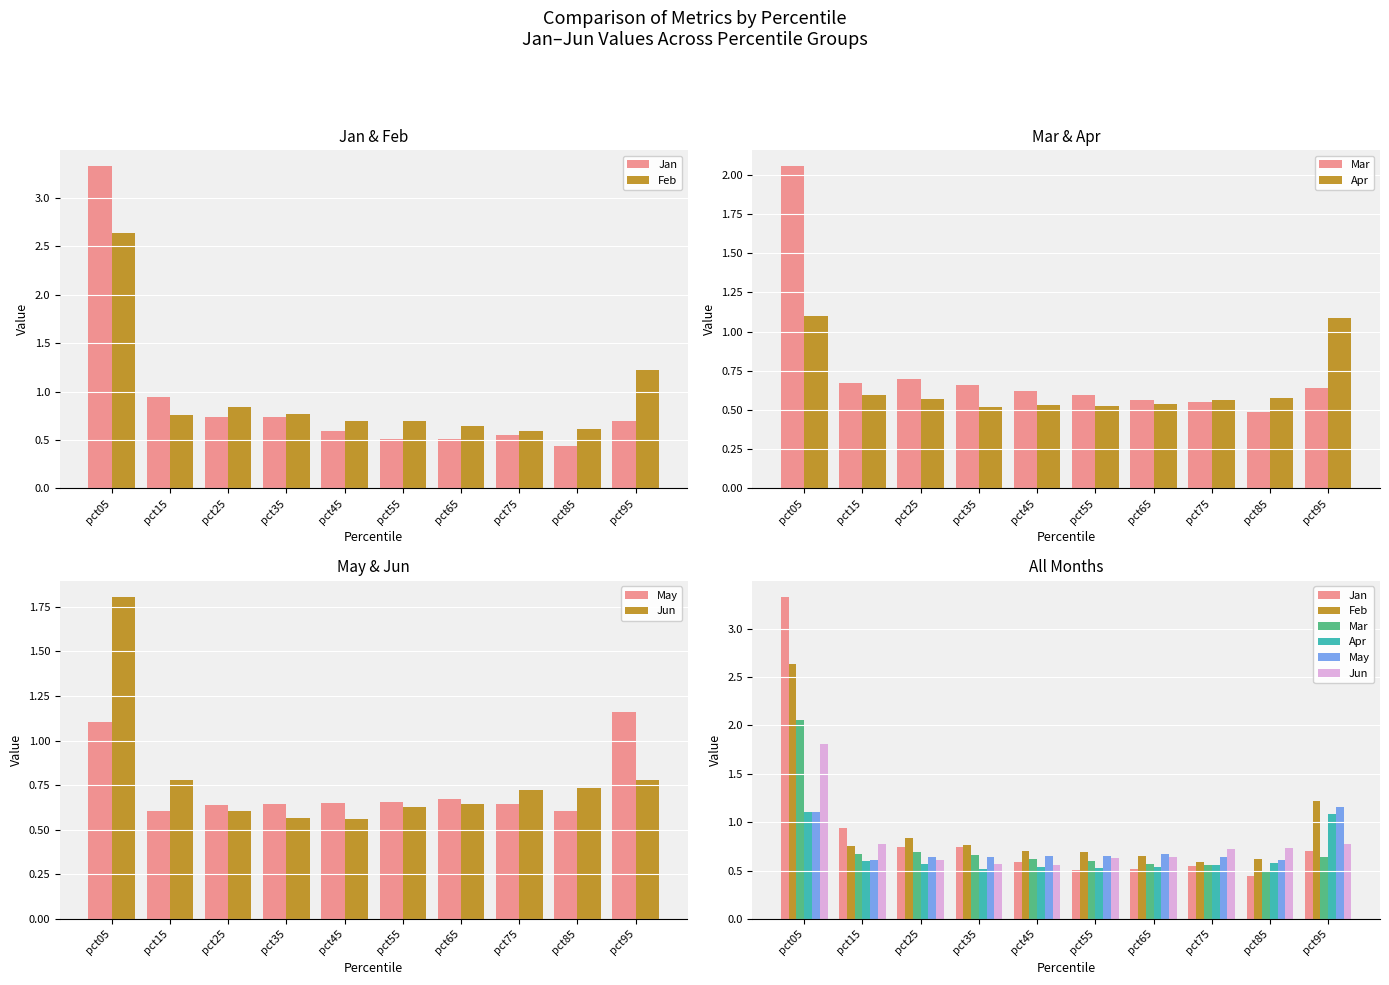

At which label is Jan closest to 1?

pct15